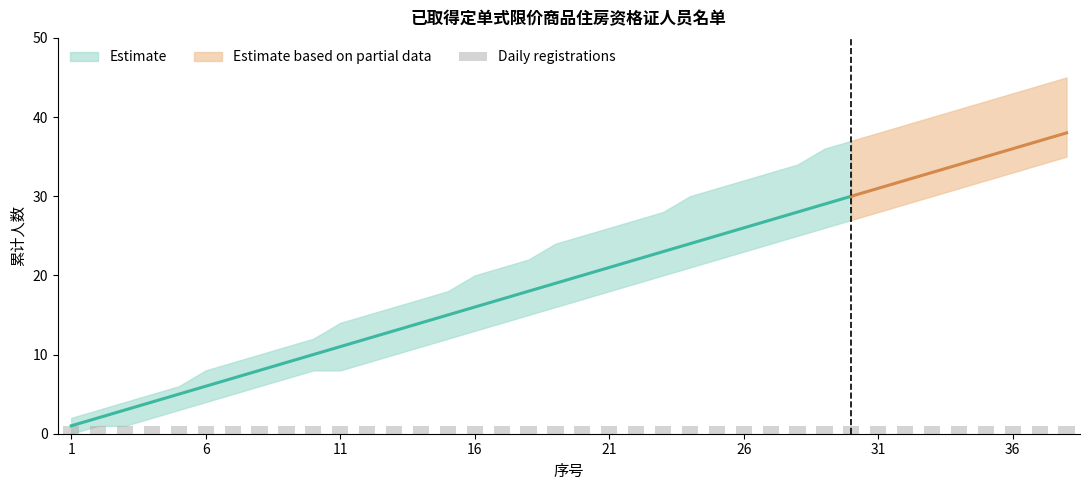

Rank the series at 12 from highest to lowest value.

upper_bound, cumulative_registrations, lower_bound